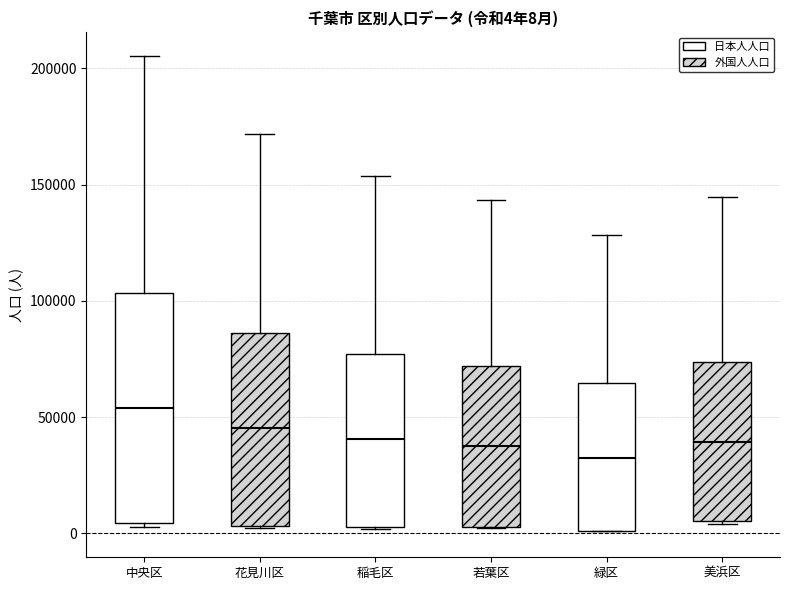

Which box is the tallest, from its lower edge to its upper edge?

中央区